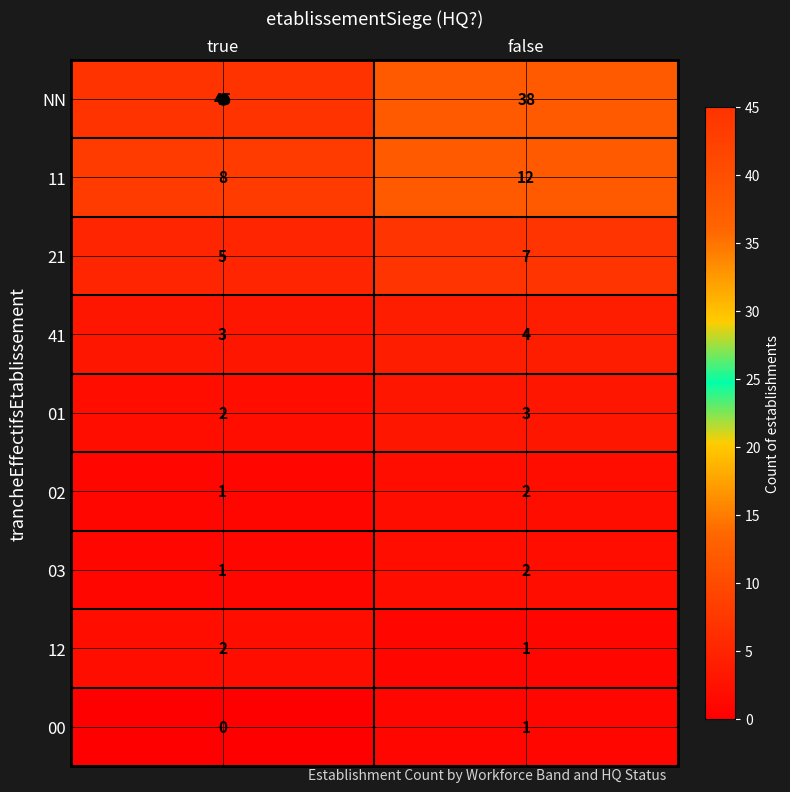

At which label is 21 closest to 6?

true